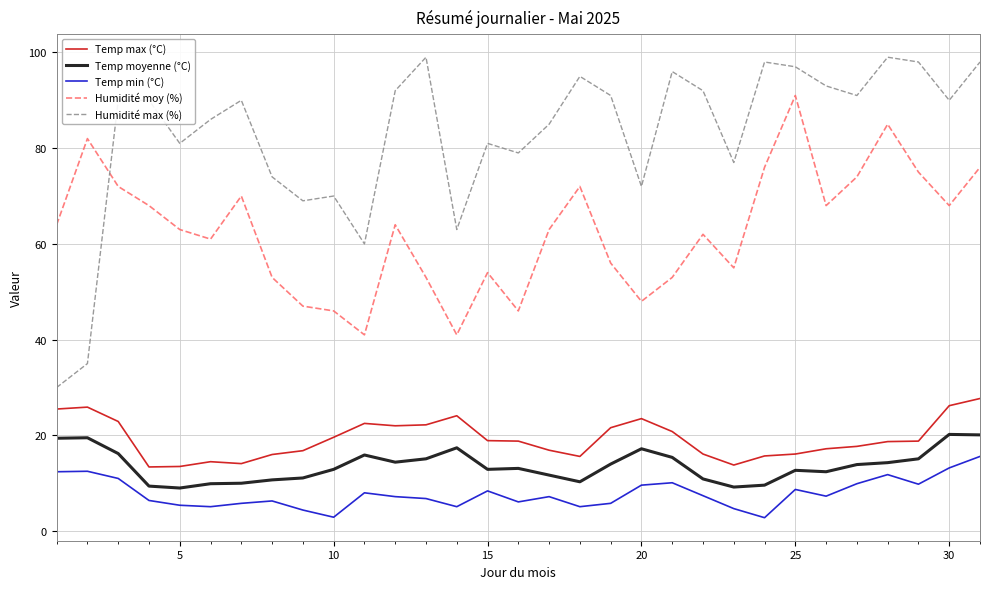

What is the difference between the maximum and minimum values in the Humidité moy (%) series?

50.0